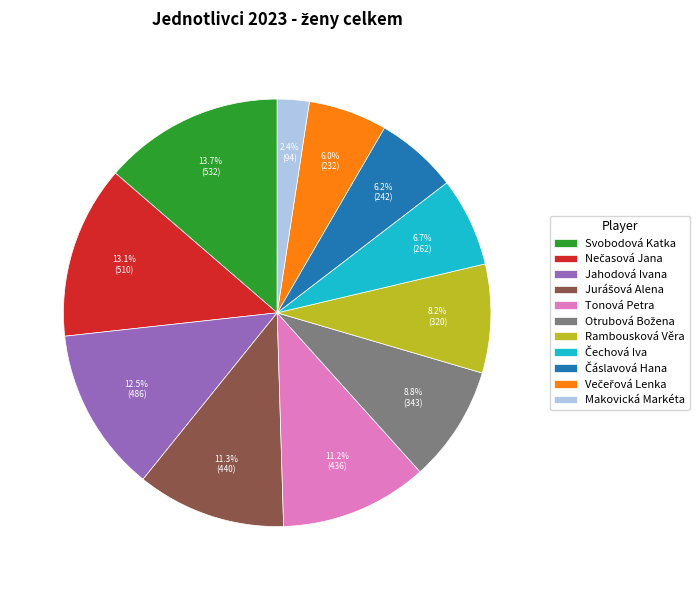

To the nearest percent, what is the difference between the largest and smallest slice percentages?

11%